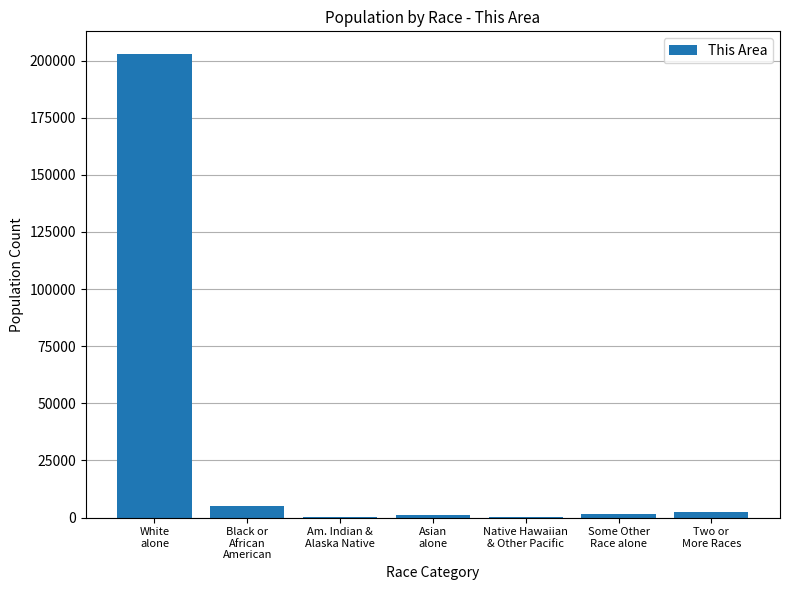

What is the sum of all values?

213429